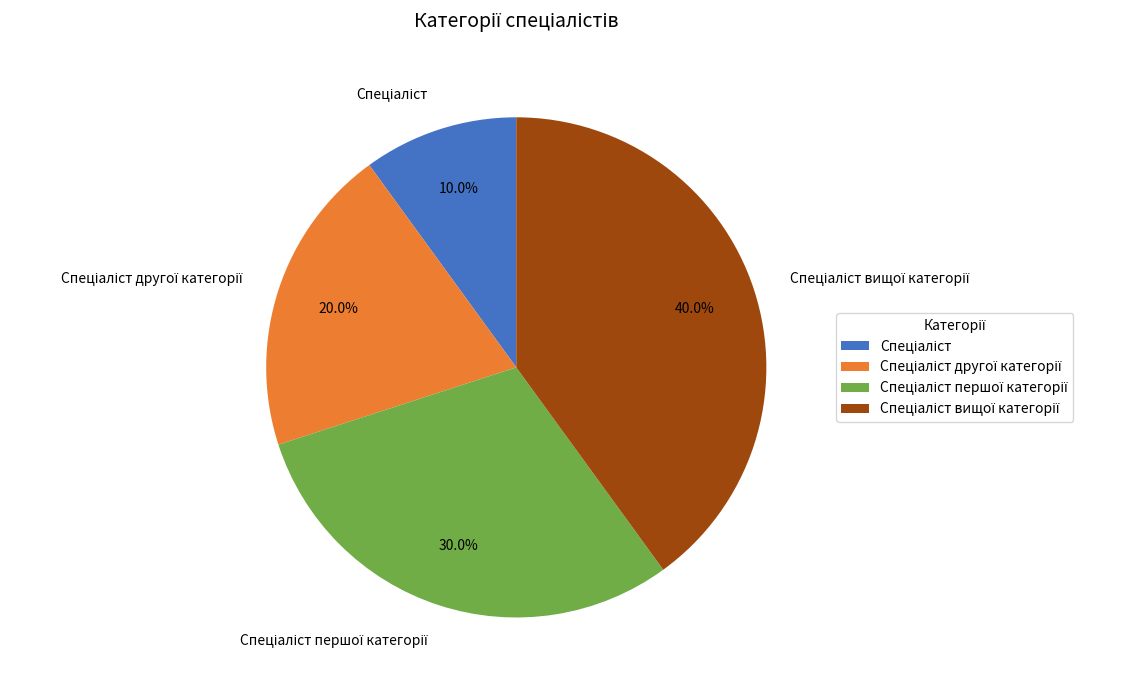

Is there a majority slice in this chart?

No